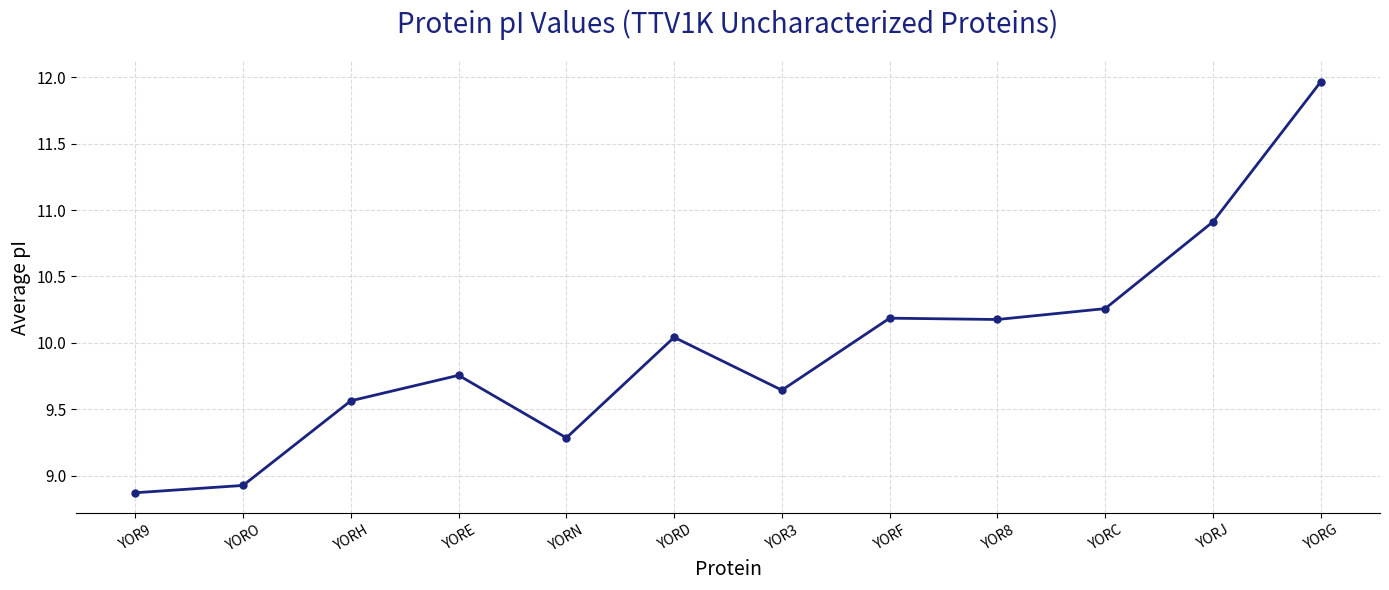

What is the label of the 2nd point from the left?

YORO